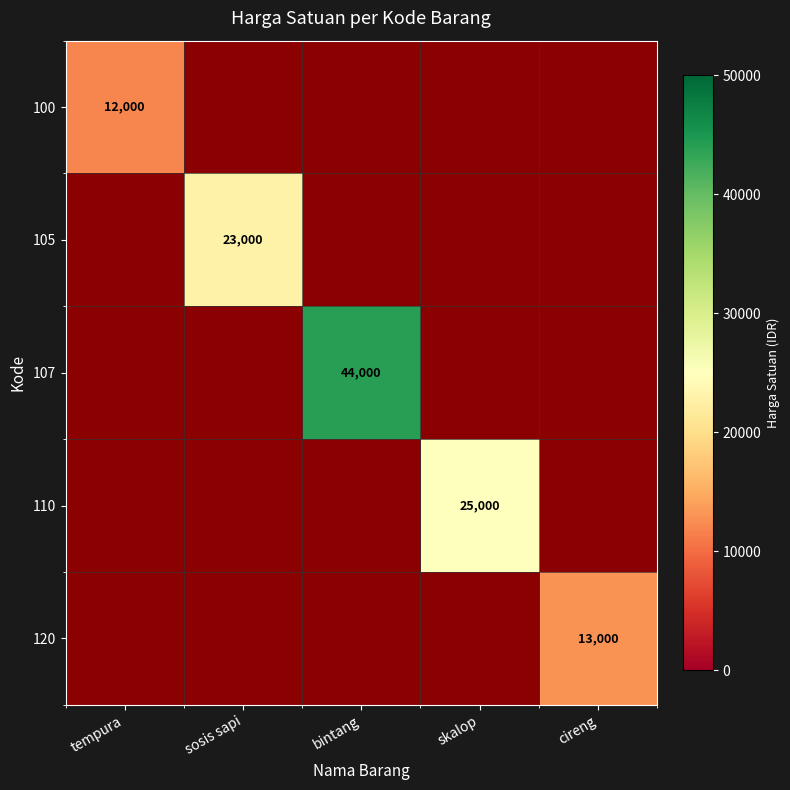

The 120 series shows 8253 at cireng. True or false?

False